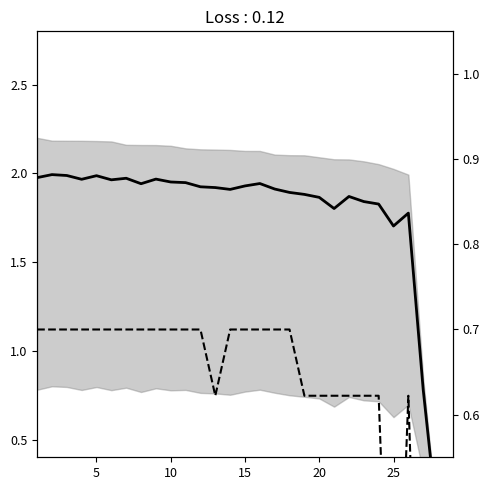

Does the chart display data point markers on the line(s)?

No